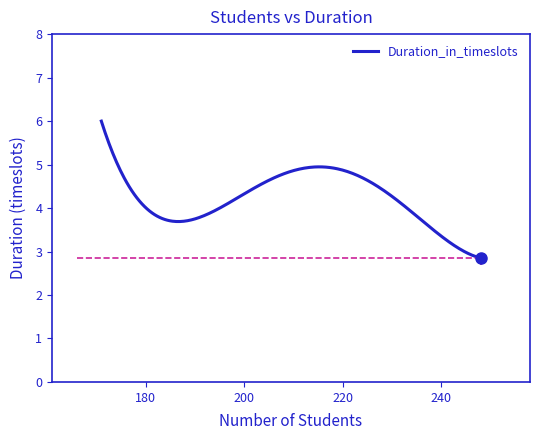

What is the greatest value displayed?

6.0